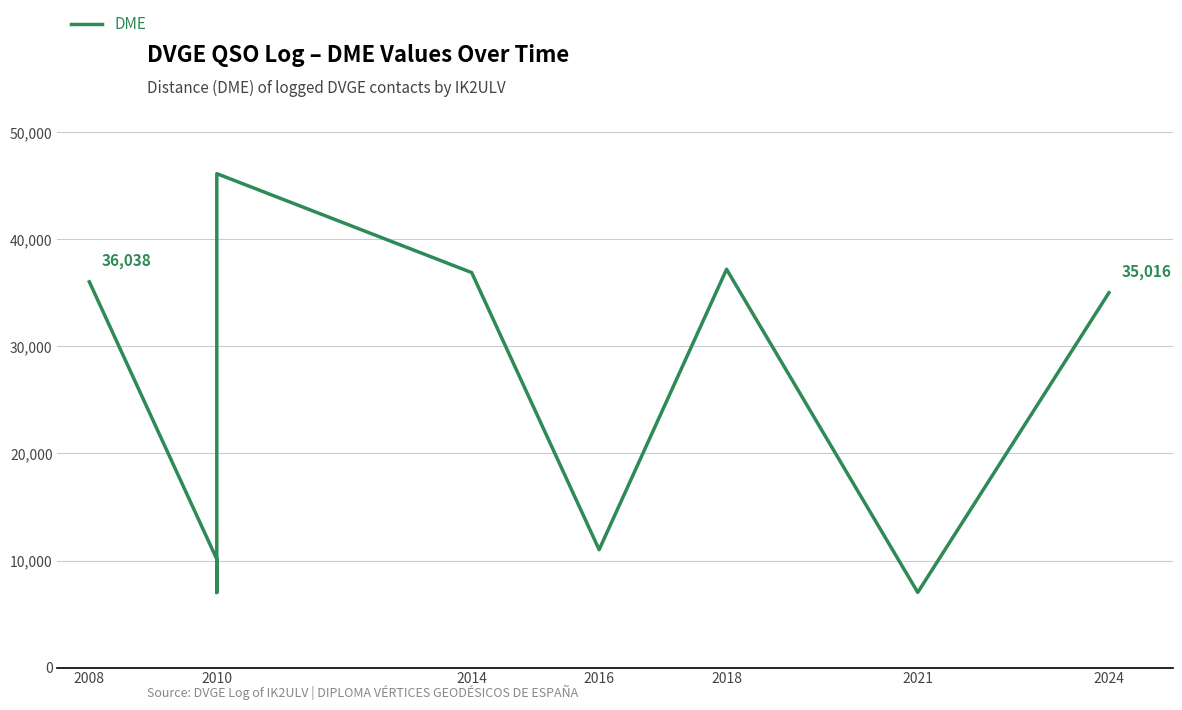

Does the chart have visible grid lines?

Yes